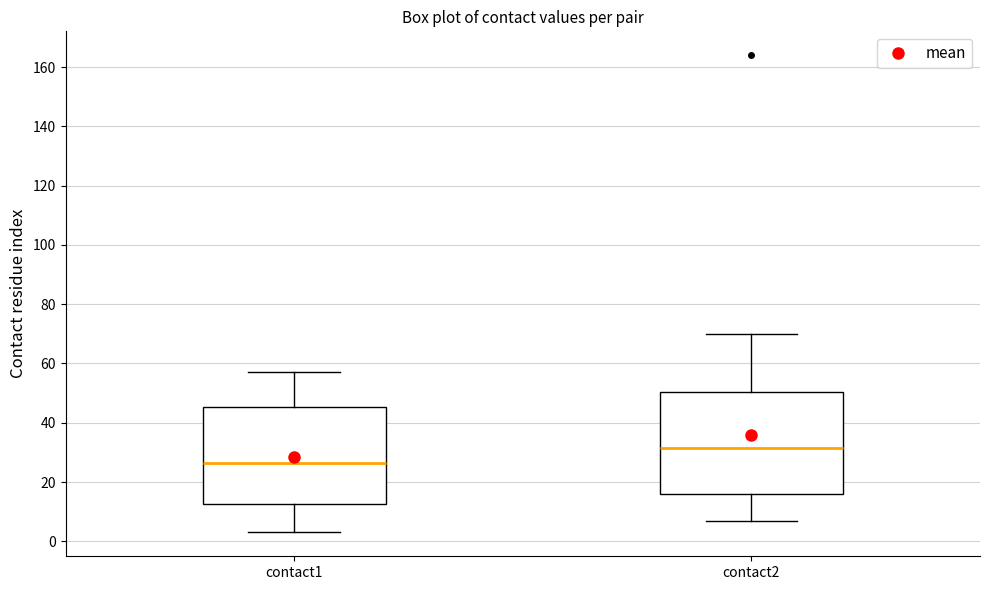

Which box has the highest median line?

contact2